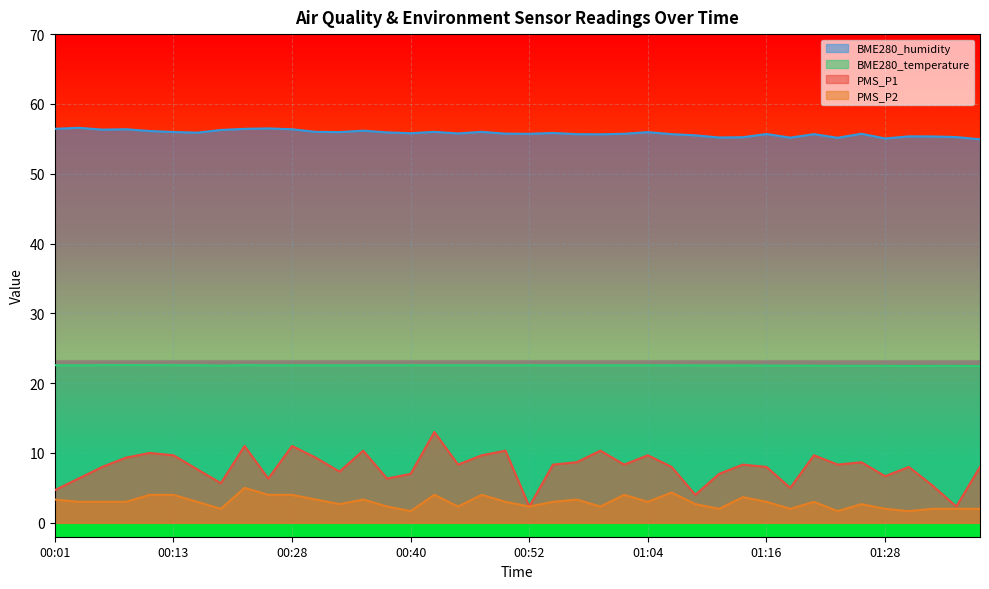

How many BME280_temperature values are between 22 and 23?

40